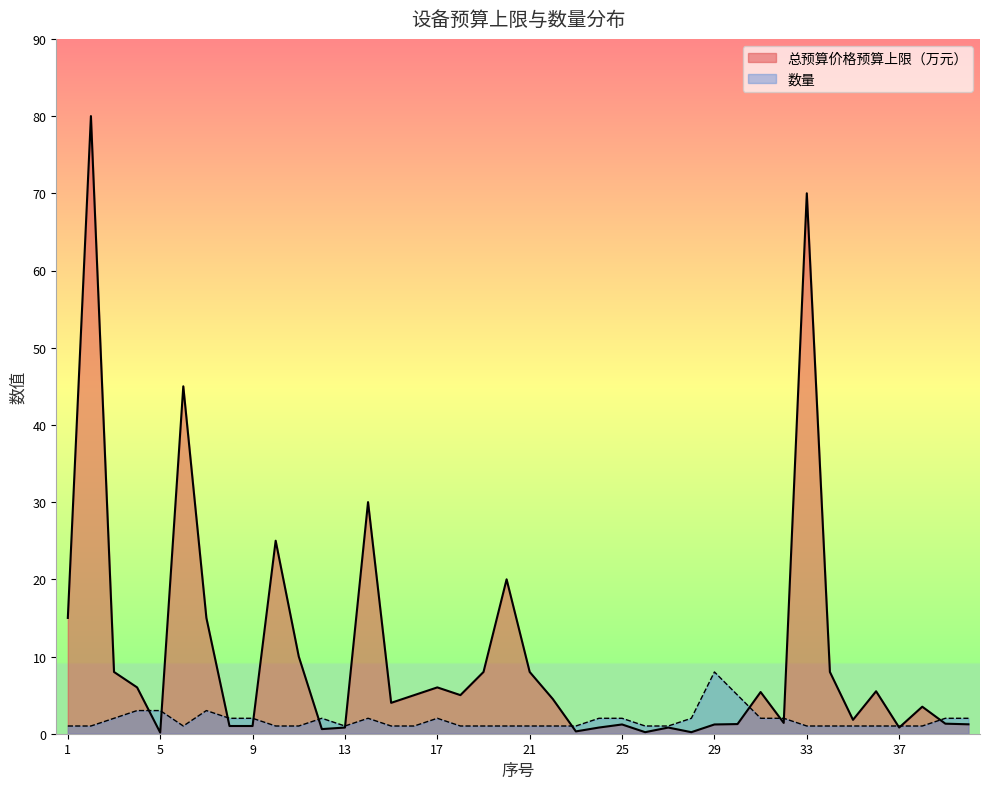

Reading left to right, extract all data points from this chart.

总预算价格预算上限（万元）: 15.0	80.0	8.0	6.0	0.1	45.0	15.0	1.0	1.0	25.0	10.0	0.6	0.8	30.0	4.0	5.0	6.0	5.0	8.0	20.0	8.0	4.5	0.3	0.8	1.2	0.2	0.8	0.2	1.2	1.2	5.4	1.4	70.0	8.0	1.8	5.5	0.8	3.5	1.3	1.2
数量: 1.0	1.0	2.0	3.0	3.0	1.0	3.0	2.0	2.0	1.0	1.0	2.0	1.0	2.0	1.0	1.0	2.0	1.0	1.0	1.0	1.0	1.0	1.0	2.0	2.0	1.0	1.0	2.0	8.0	5.0	2.0	2.0	1.0	1.0	1.0	1.0	1.0	1.0	2.0	2.0